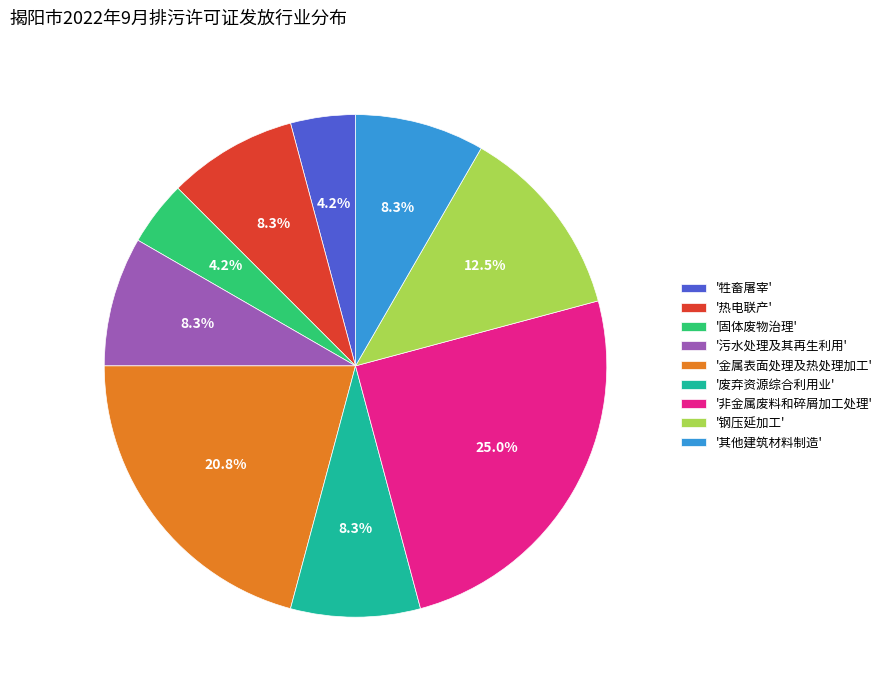

Combined, do '牲畜屠宰' and '热电联产' account for over 50%?

No